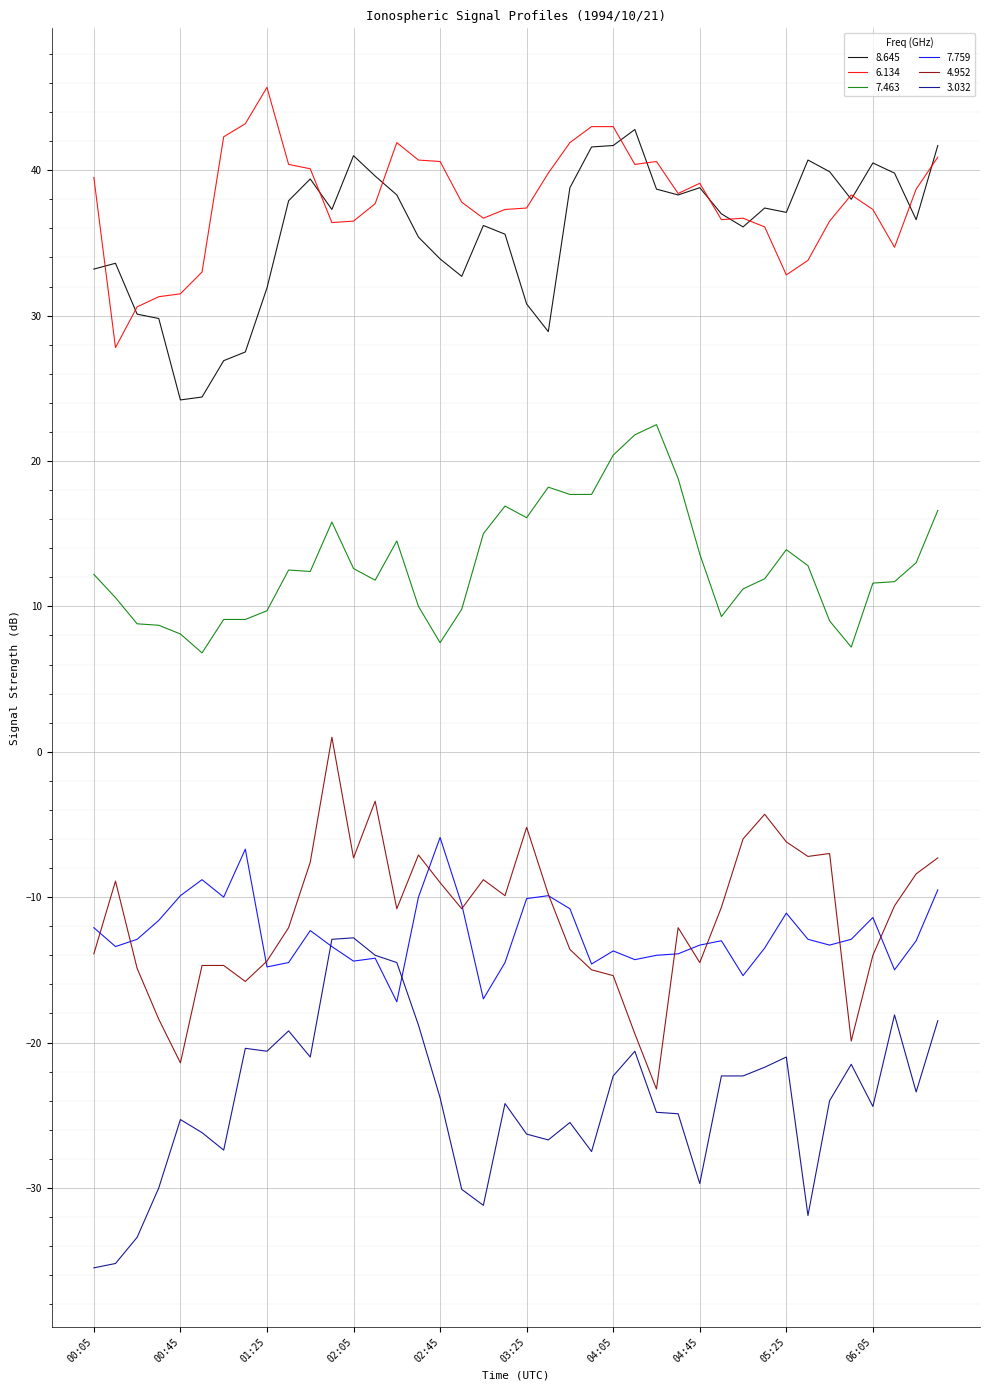

True or false: 7.759 and 6.134 cross at least once.

False